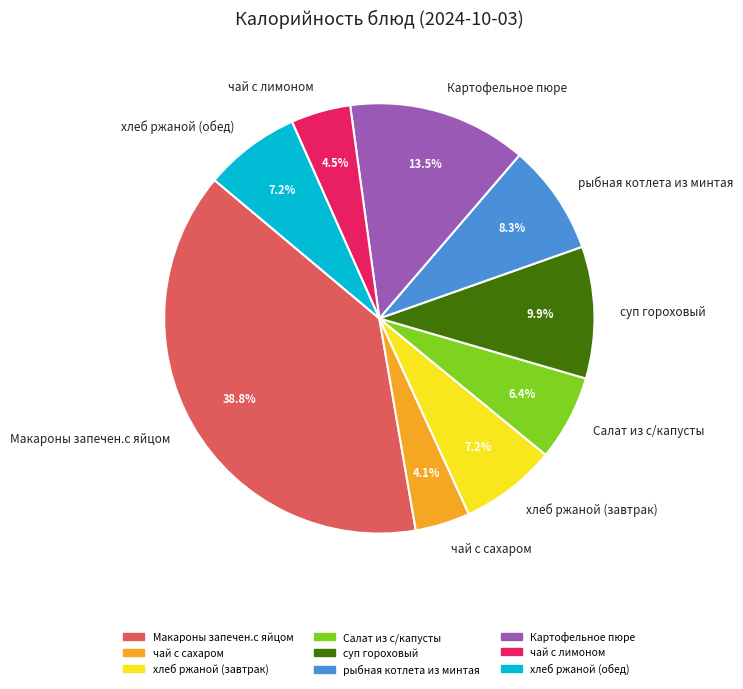

Which category has the biggest portion of the pie?

Макароны запечен.с яйцом